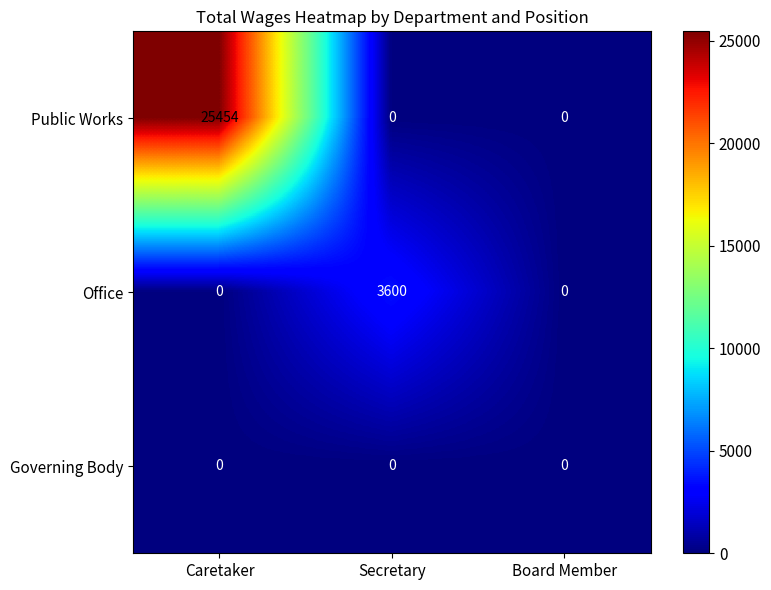

What is the total value across all series at Secretary?

3600